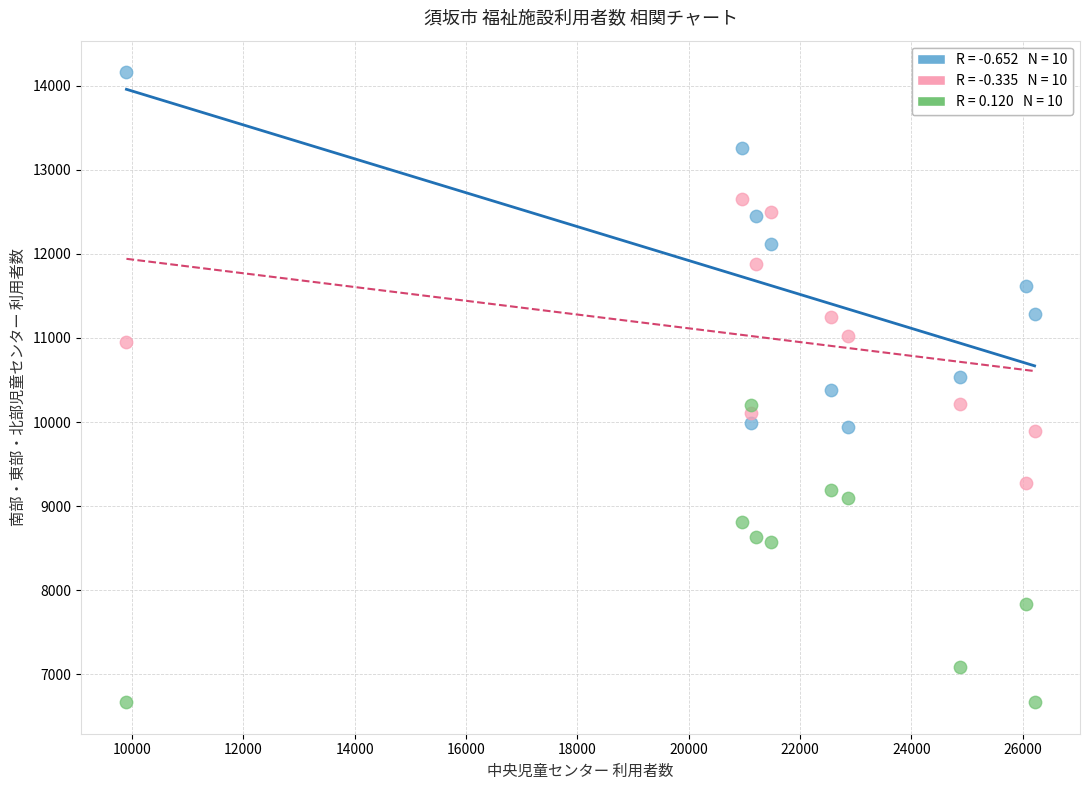

Across all data points, what is the range of Y values (max minus min)?

7492